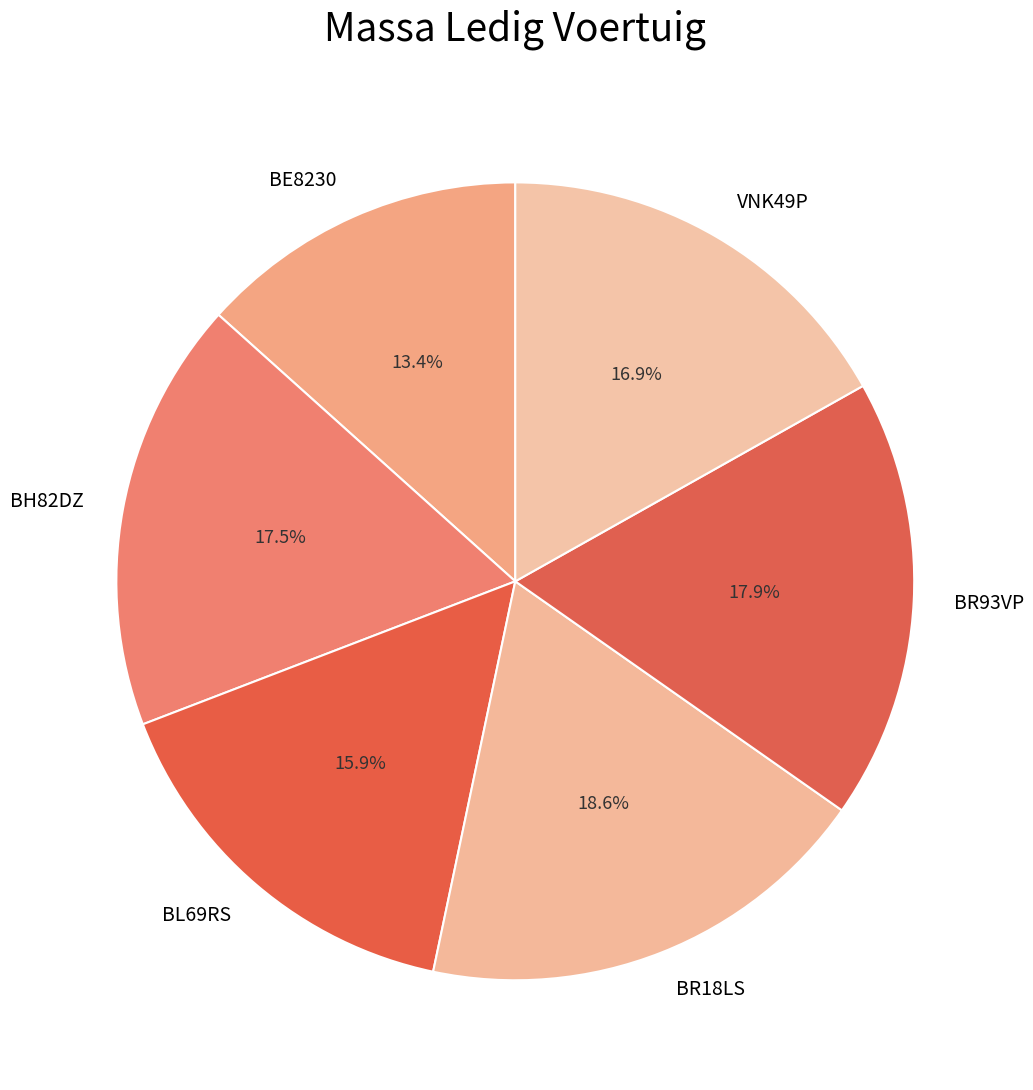

Does BR18LS represent more than half of the total?

No